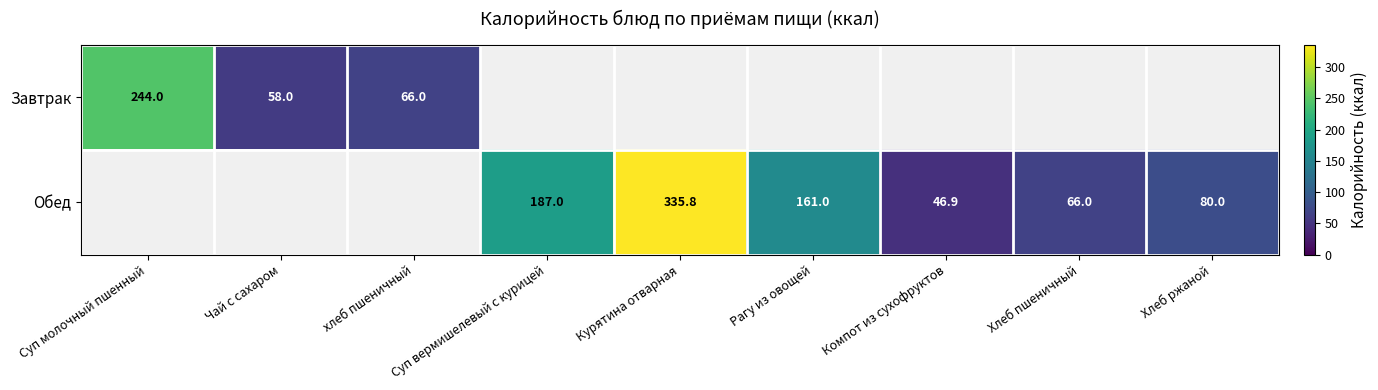

The value of Обед at Хлеб пшеничный is 37.3. True or false?

False